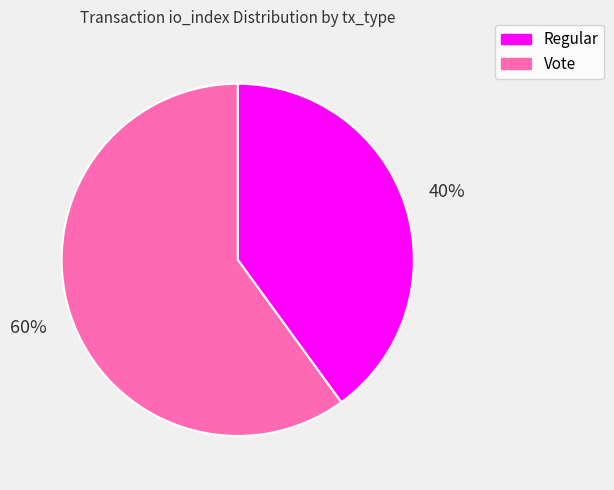

Count the number of slices in the pie.

2